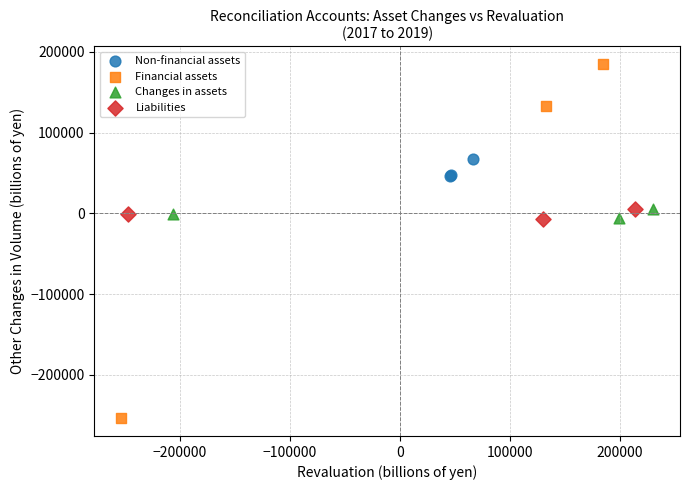

Which series contains the highest Y value?

Financial assets